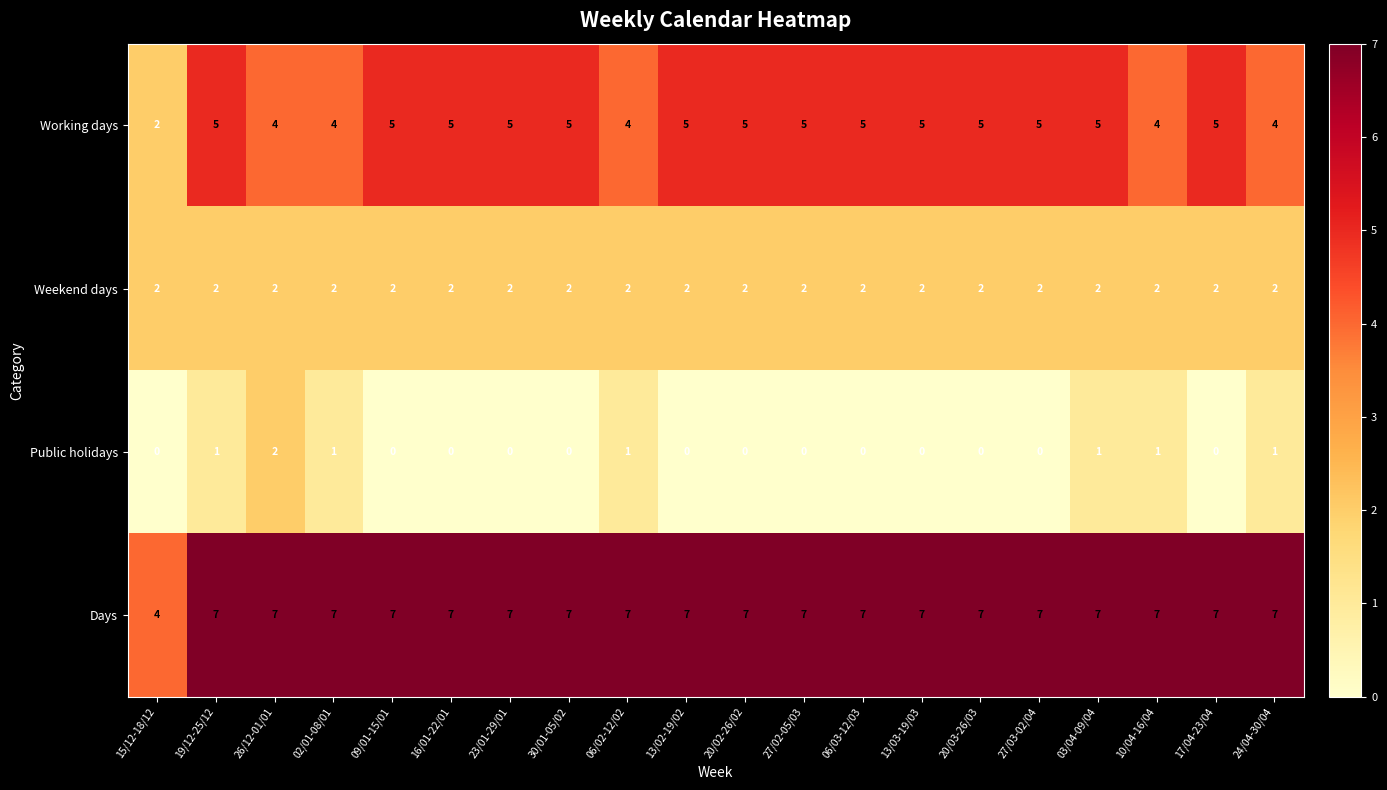

What value does the Days series have at 13/03-19/03?

7